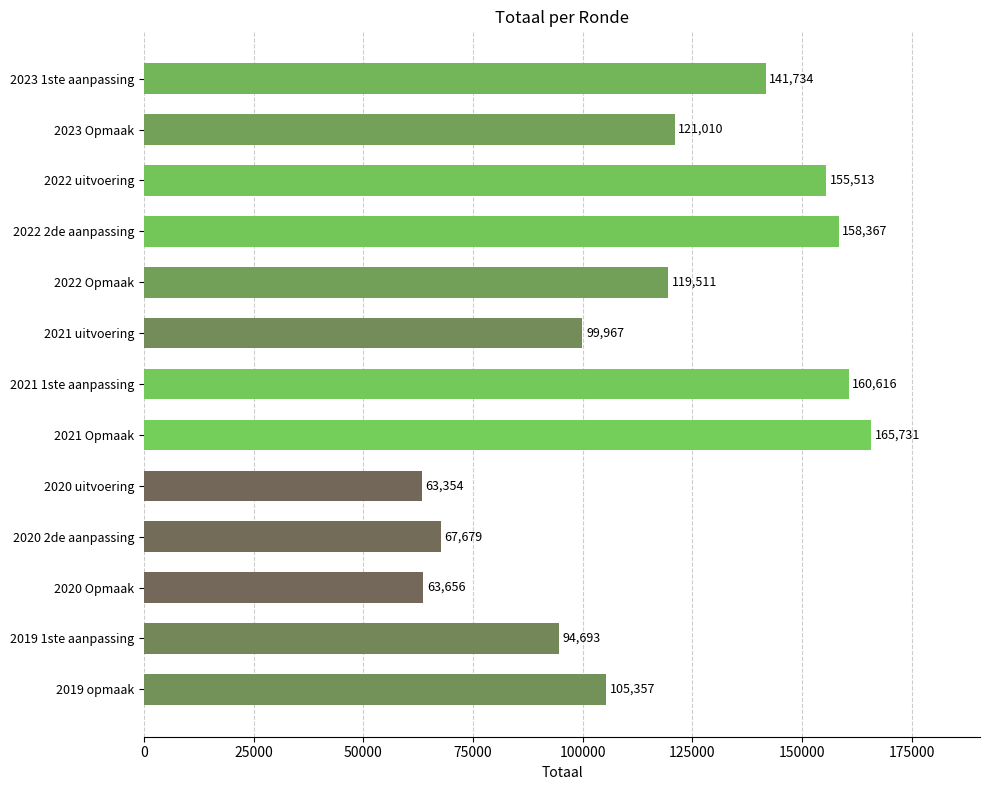

List the labels in order of value, largest first.

2021 Opmaak, 2021 1ste aanpassing, 2022 2de aanpassing, 2022 uitvoering, 2023 1ste aanpassing, 2023 Opmaak, 2022 Opmaak, 2019 opmaak, 2021 uitvoering, 2019 1ste aanpassing, 2020 2de aanpassing, 2020 Opmaak, 2020 uitvoering